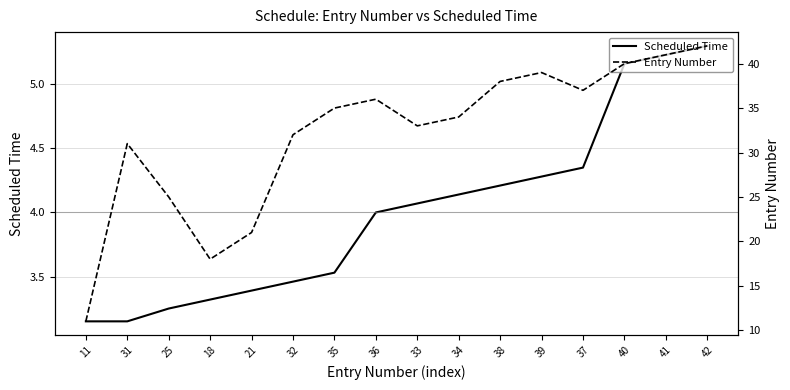

Which series has the largest range (max minus min)?

Entry Number